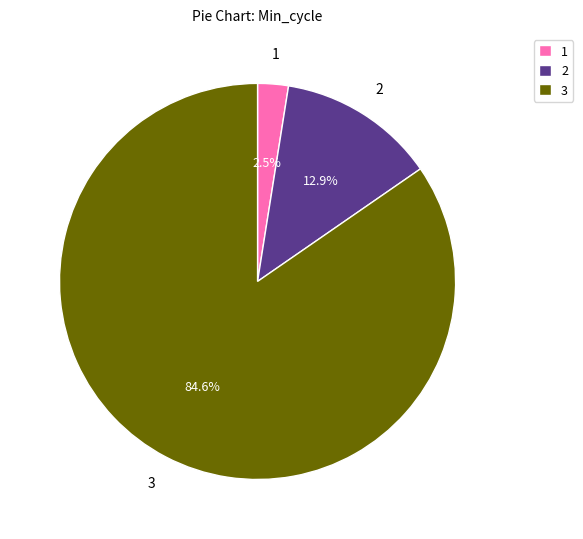

Which category accounts for the majority?

3